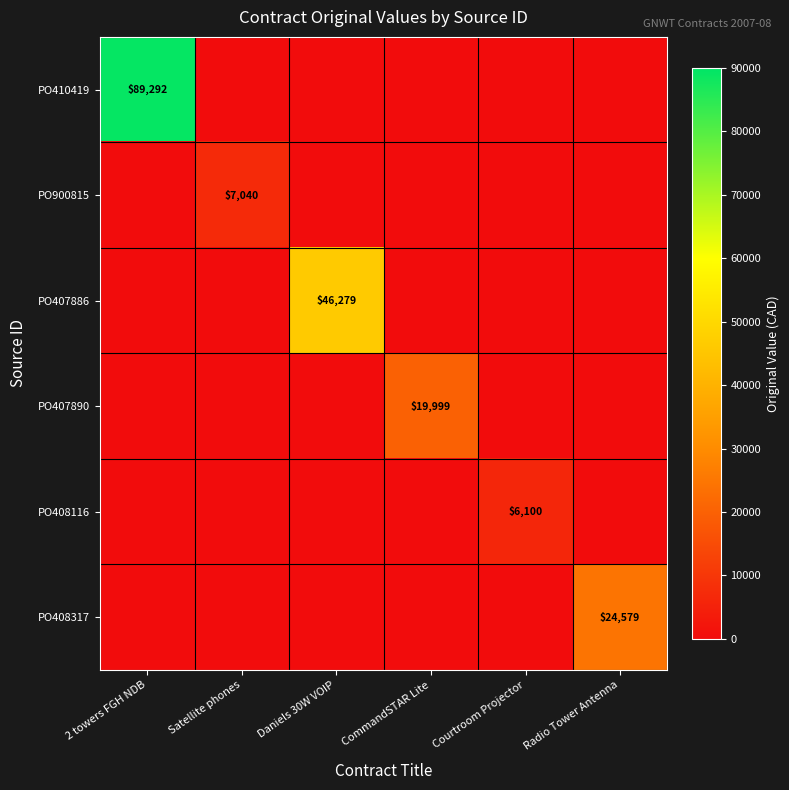

Is it true that PO900815 equals 7040 at Satellite phones?

True